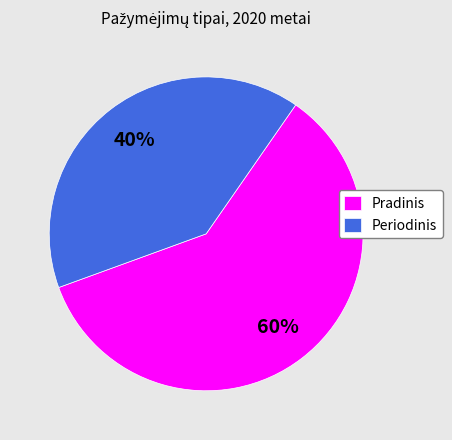

Which category has the smallest portion of the pie?

Periodinis